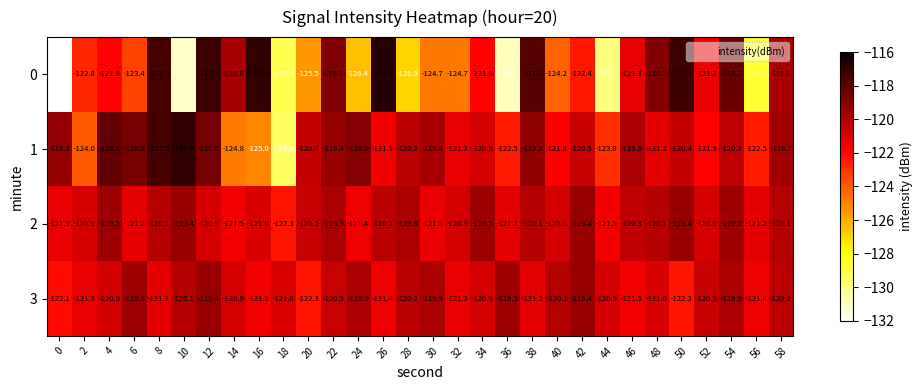

What is the maximum value for 1?

-117.0